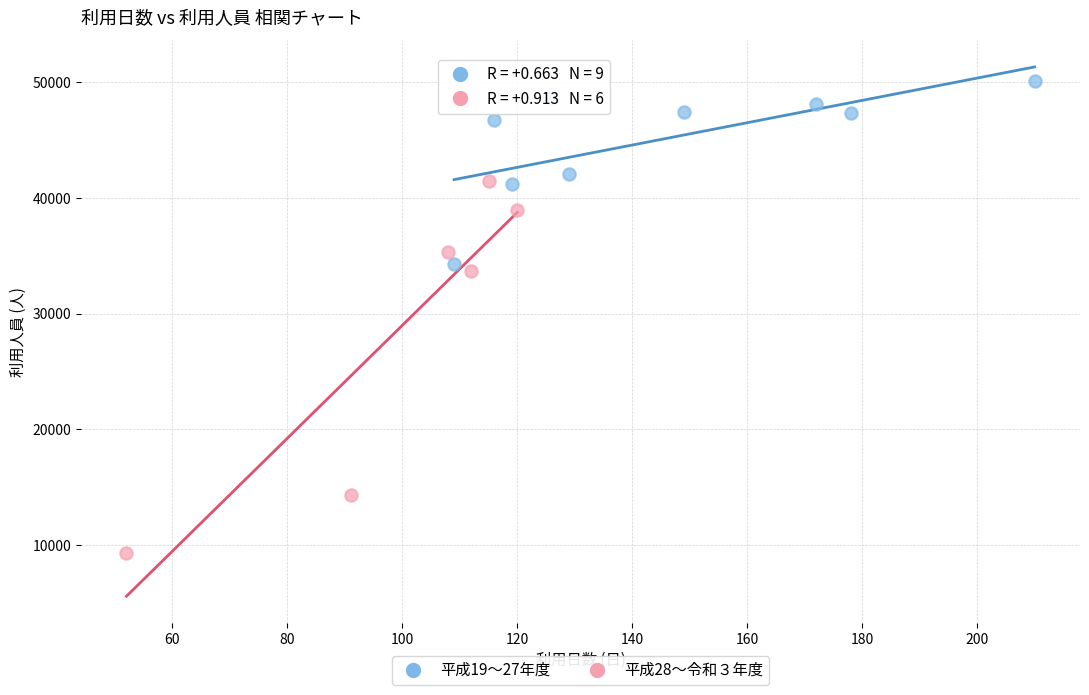

Which series contains the highest Y value?

平成19〜27年度